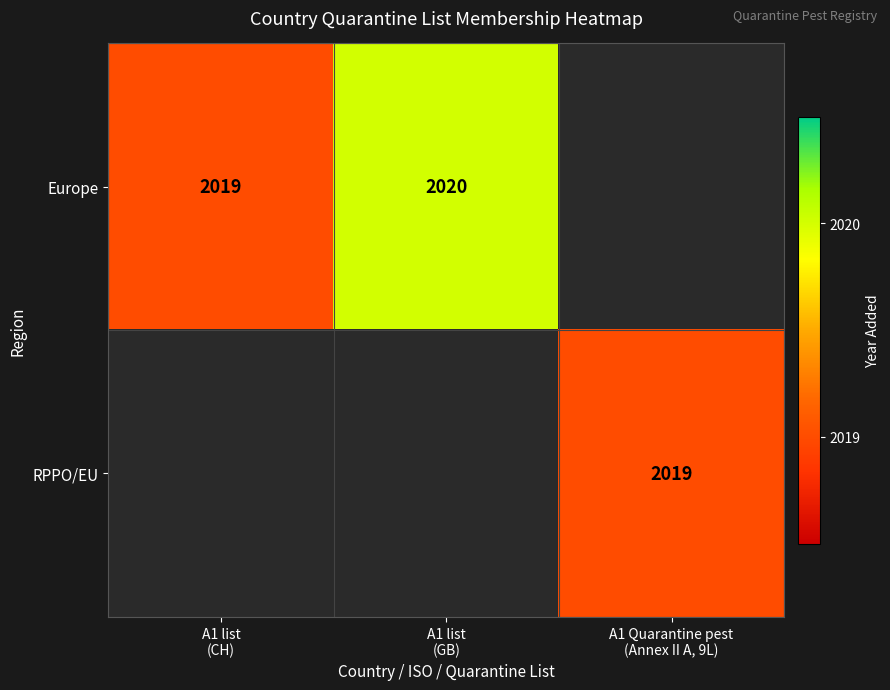

List the labels in order of Europe value, smallest first.

A1 list (CH), A1 list (GB), A1 Quarantine pest (Annex II A, 9L)